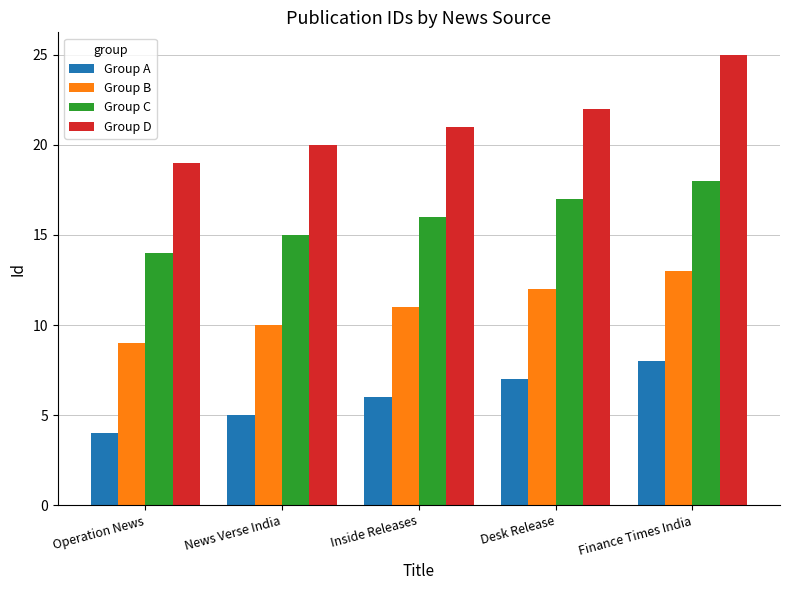

Reading left to right, list all the values displayed in this chart.

Group A: Operation News=4	News Verse India=5	Inside Releases=6	Desk Release=7	Finance Times India=8
Group B: Operation News=9	News Verse India=10	Inside Releases=11	Desk Release=12	Finance Times India=13
Group C: Operation News=14	News Verse India=15	Inside Releases=16	Desk Release=17	Finance Times India=18
Group D: Operation News=19	News Verse India=20	Inside Releases=21	Desk Release=22	Finance Times India=25